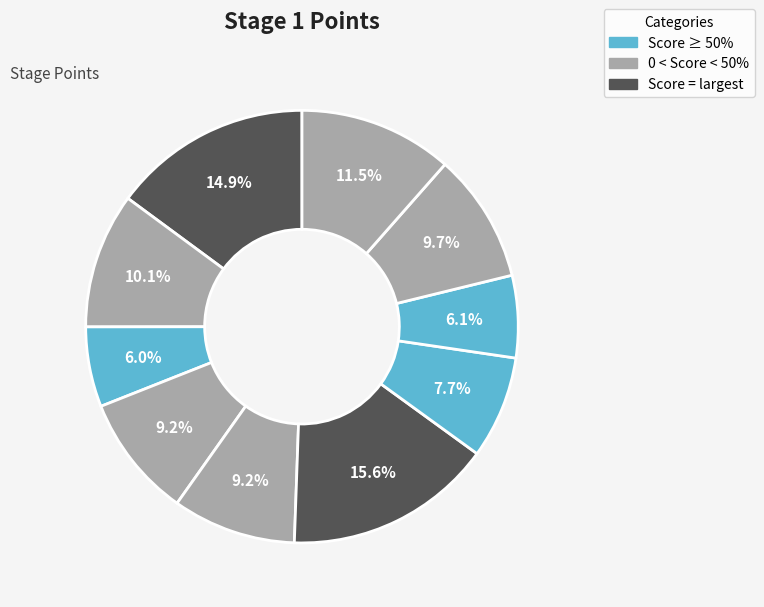

Count the number of slices in the pie.

10